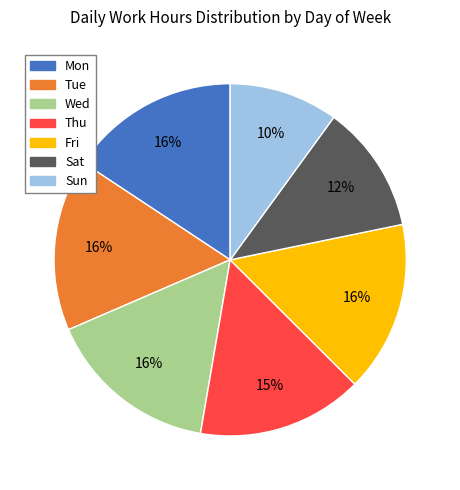

Which slice is the smallest?

Sun